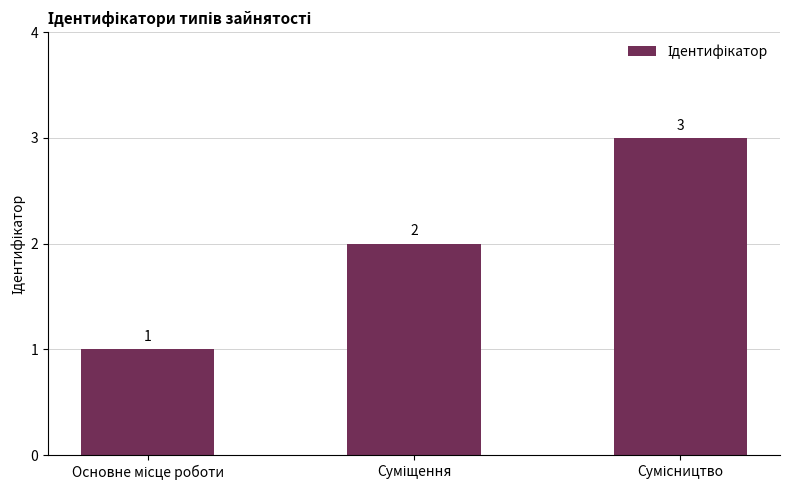

What is the sum of all values?

6